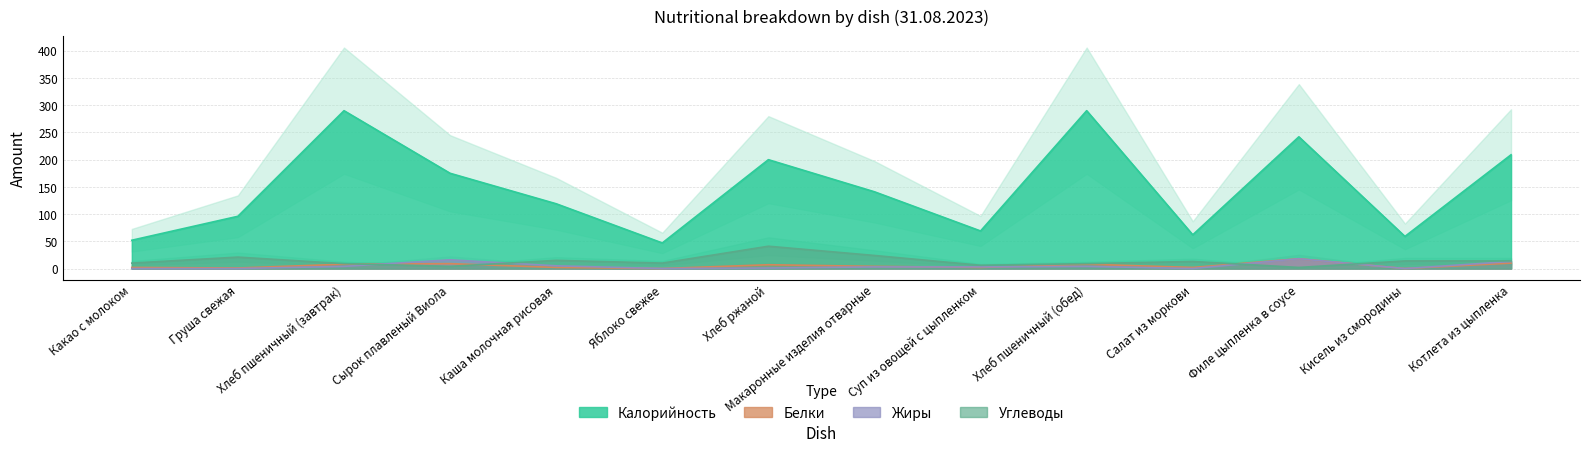

Where is the first local minimum for Жиры?

Яблоко свежее